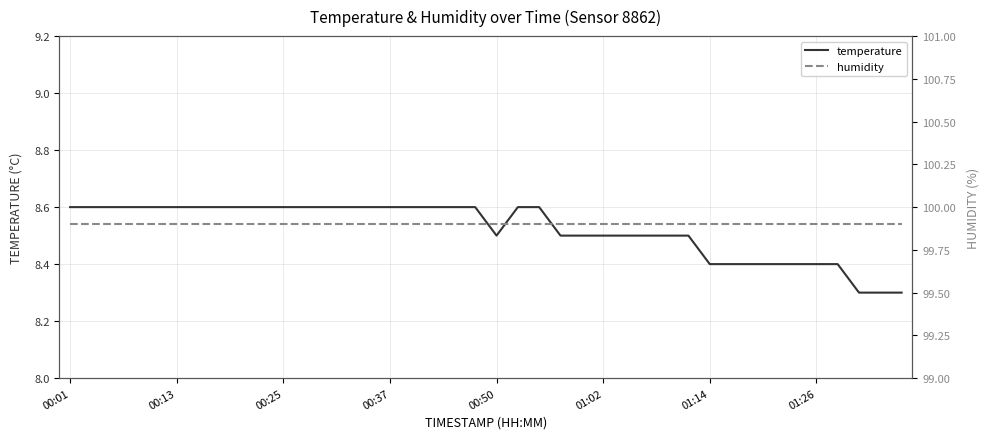

List the series in order of their overall mean, highest first.

humidity, temperature